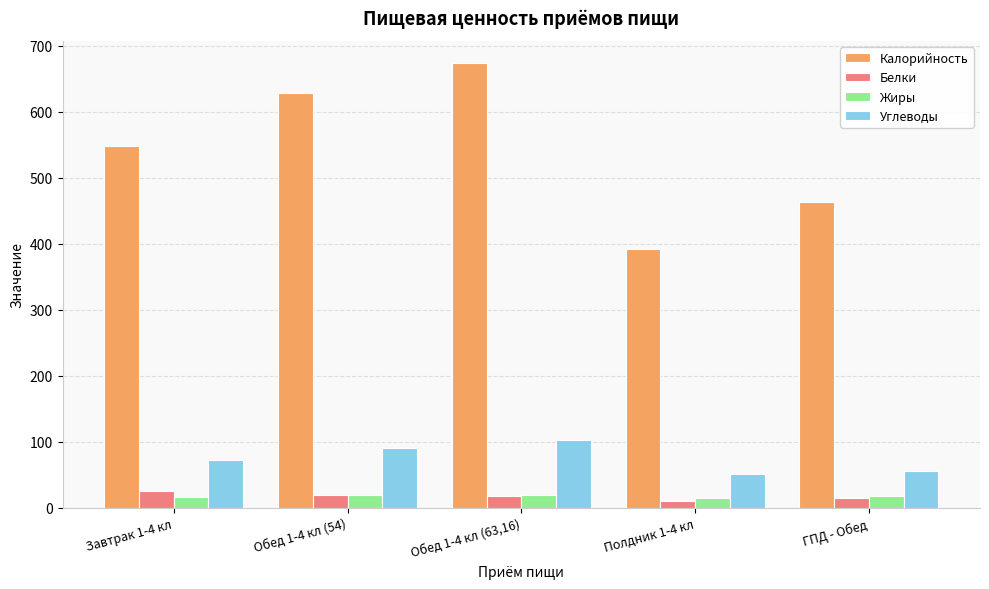

What is the total value across all series at Обед 1-4 кл (54)?

758.0